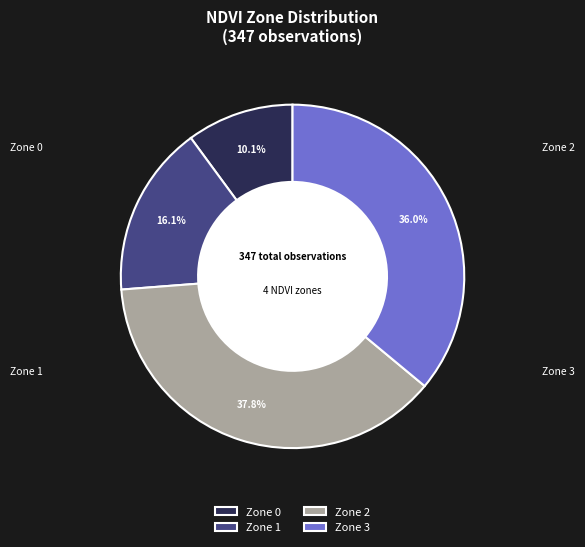

What is the change in value from Zone 2 to Zone 3?

-6